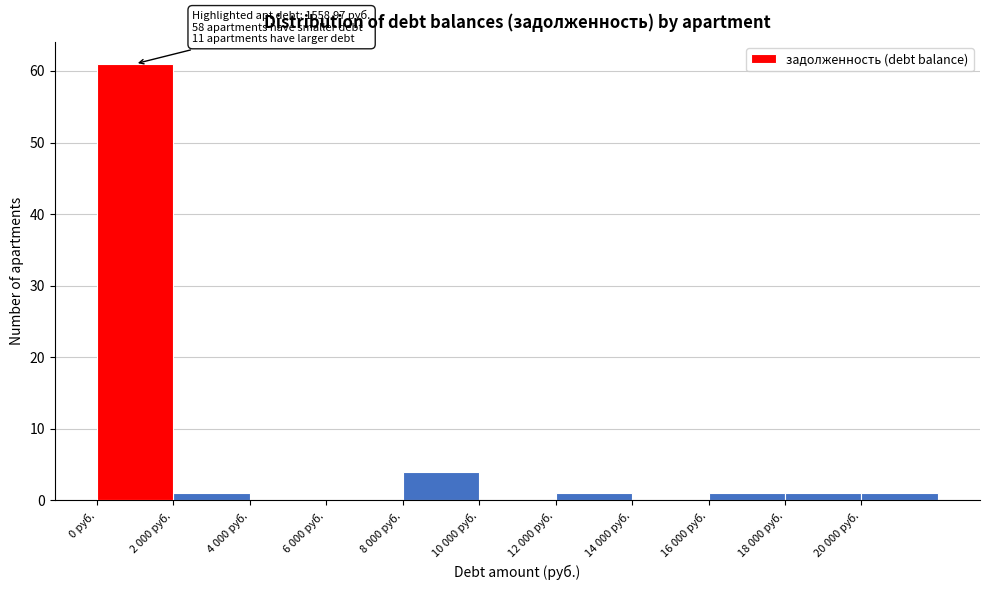

Reading right to left, extract all data points from this chart.

20 000 руб.=1	18 000 руб.=1	16 000 руб.=1	14 000 руб.=0	12 000 руб.=1	10 000 руб.=0	8 000 руб.=4	6 000 руб.=0	4 000 руб.=0	2 000 руб.=1	0 руб.=61